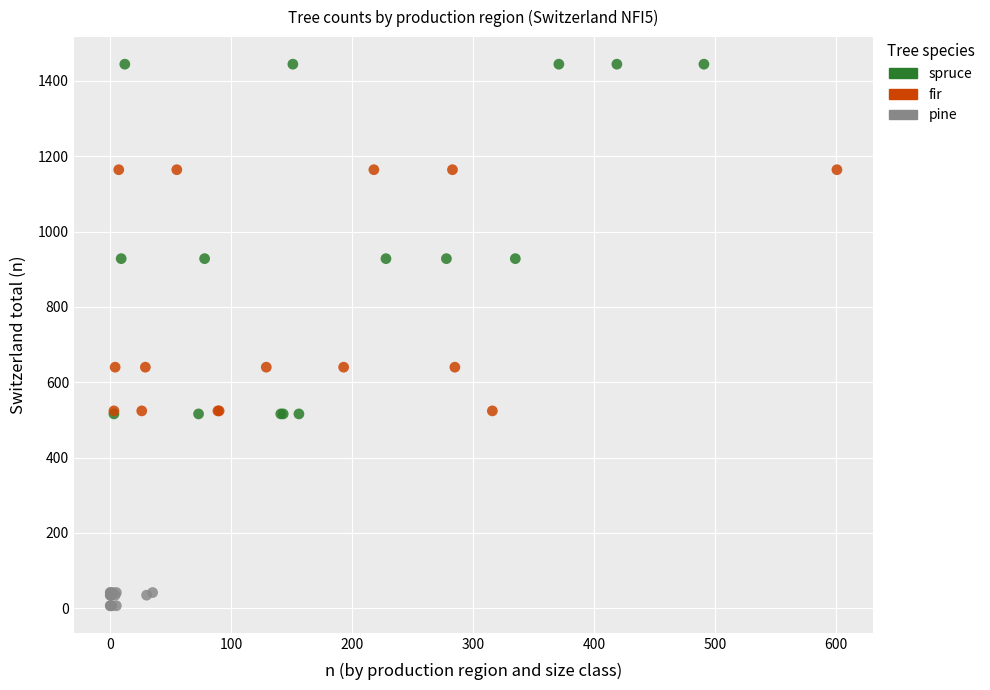

Which series contains the lowest Y value?

pine